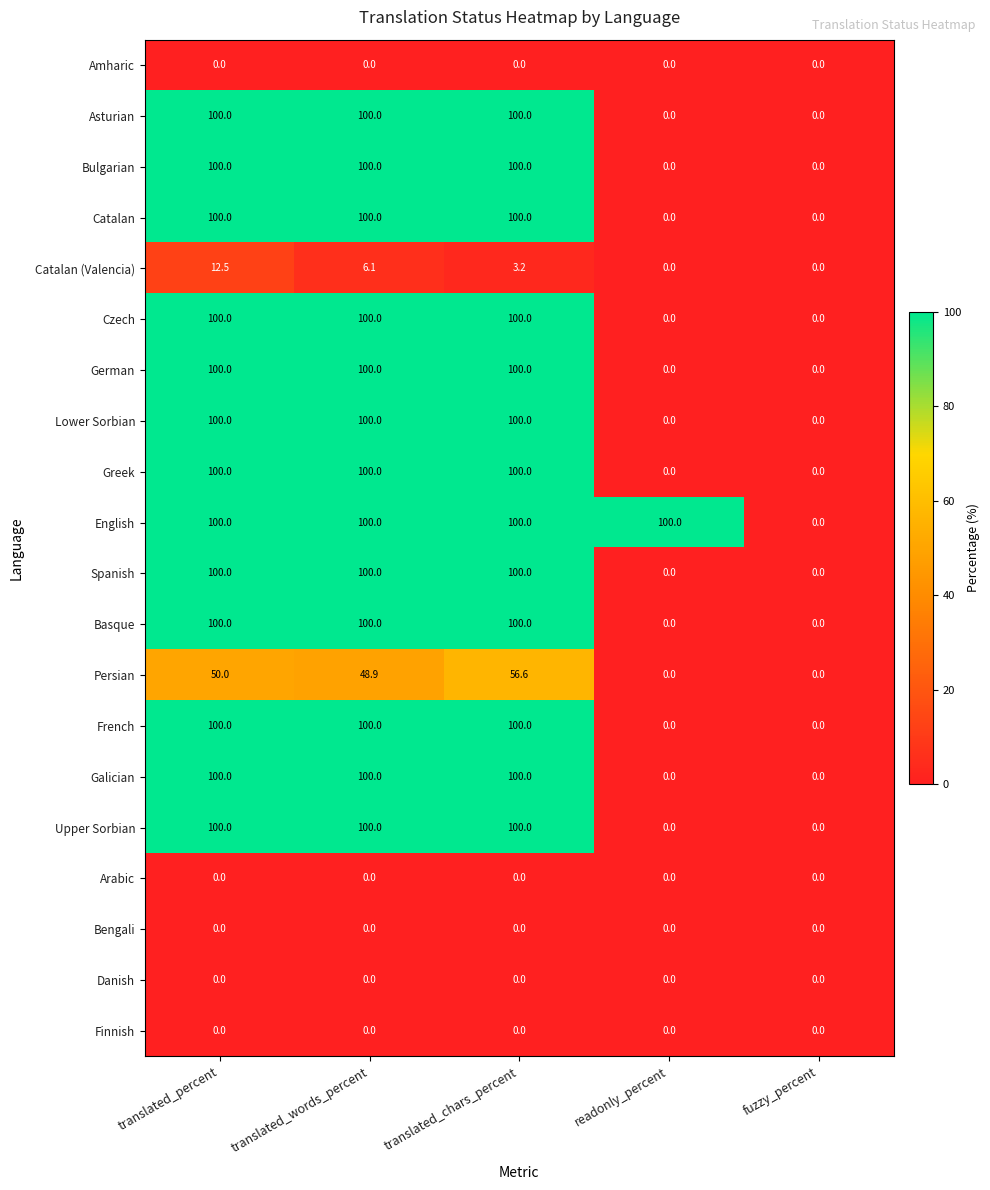

What is the maximum value shown in the chart?

100.0